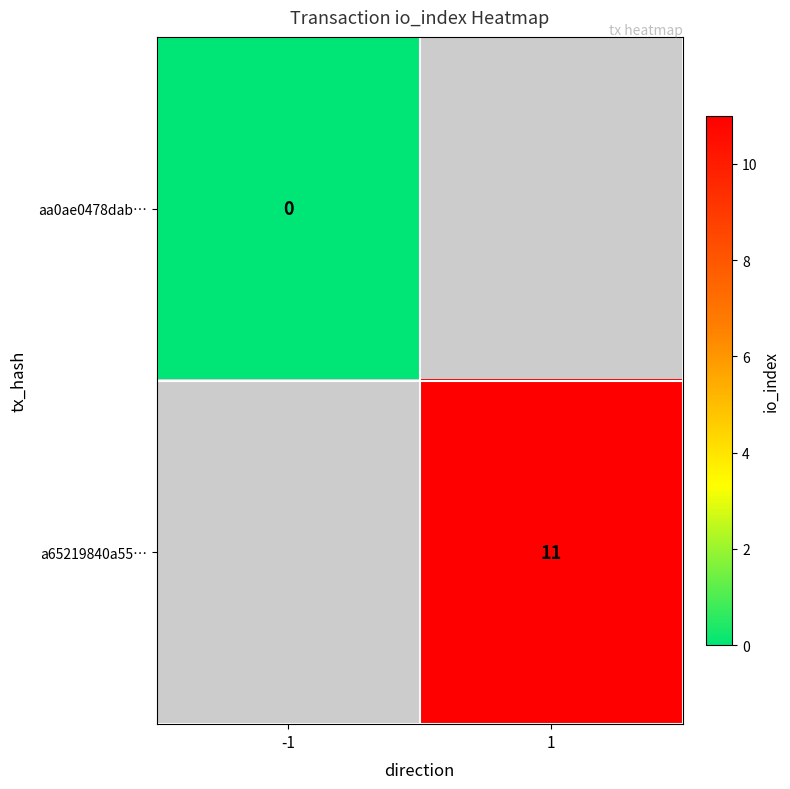

True or false: a65219840a55… has a value of 7 at 1.

False